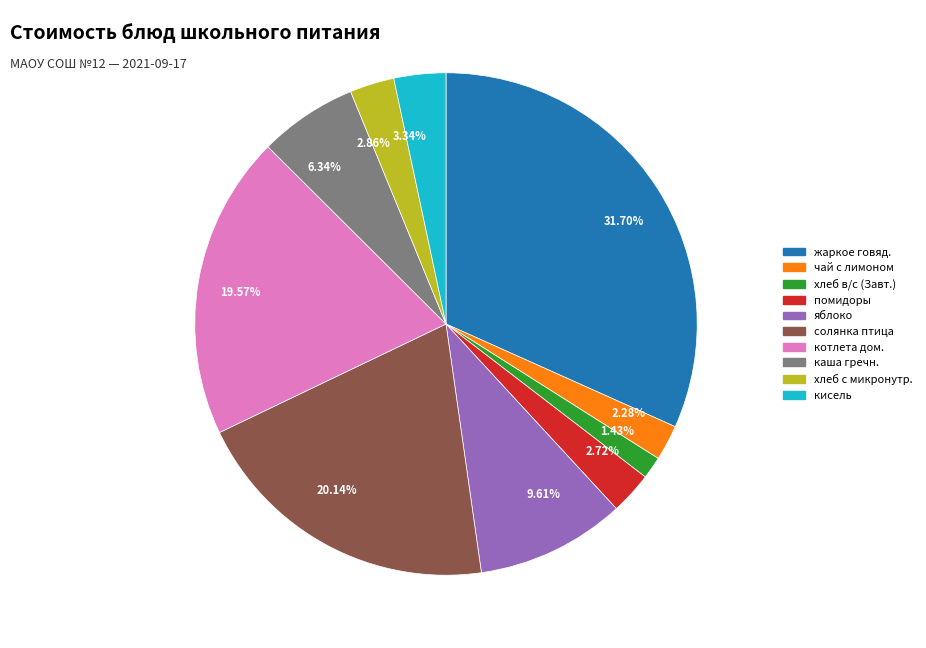

Count the number of slices in the pie.

10